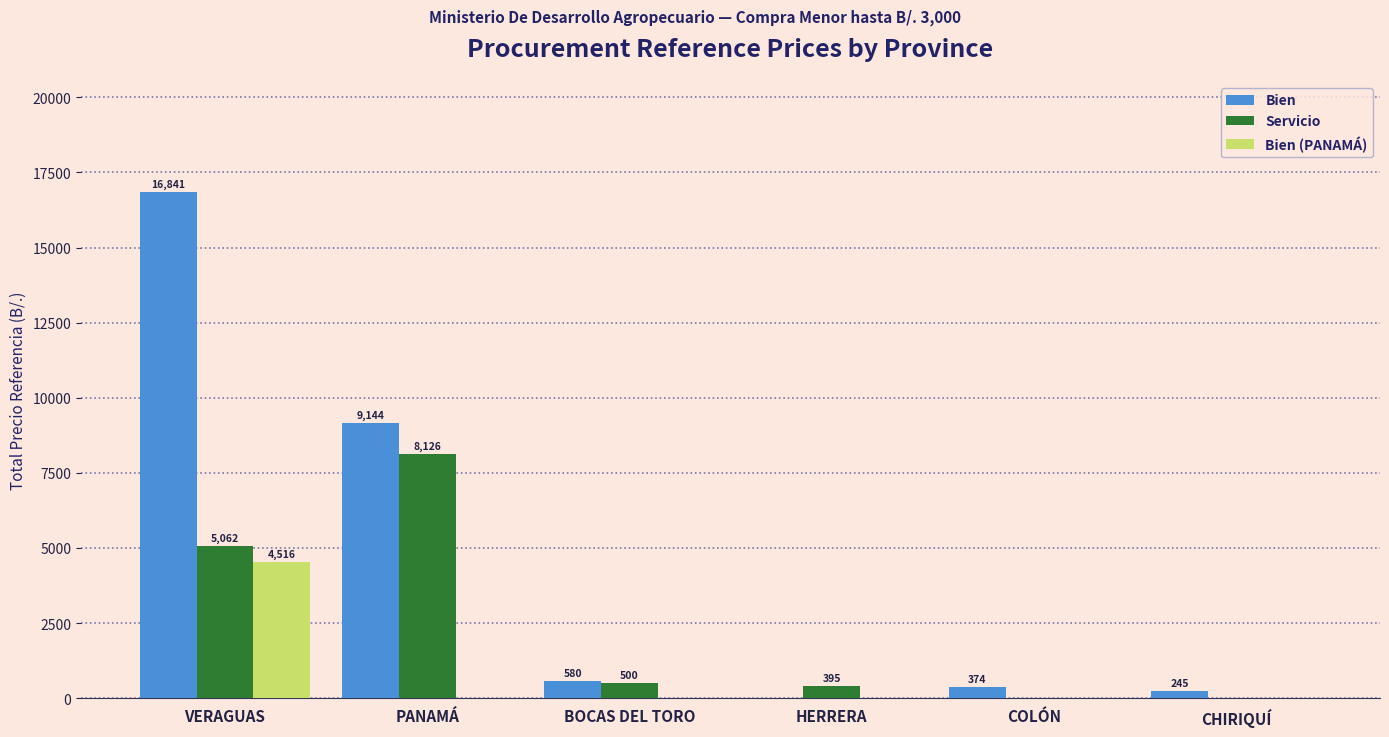

What is the greatest value displayed?

16840.8